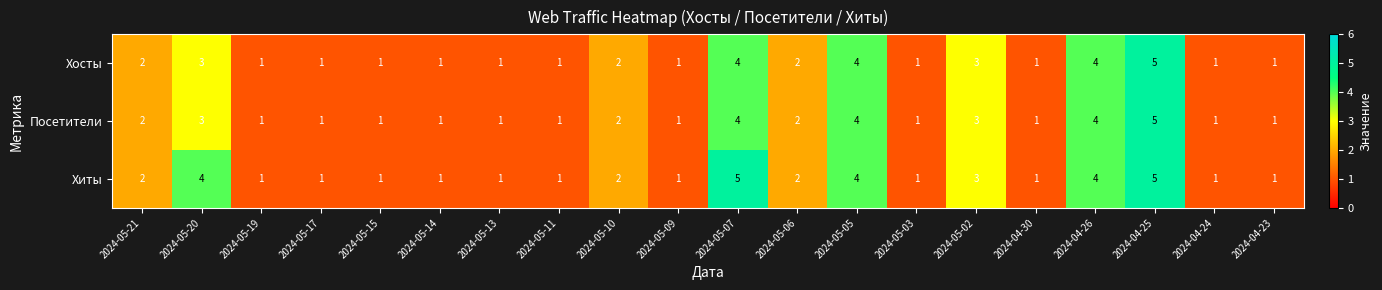

At which category is the sum across all series the highest?

2024-04-25